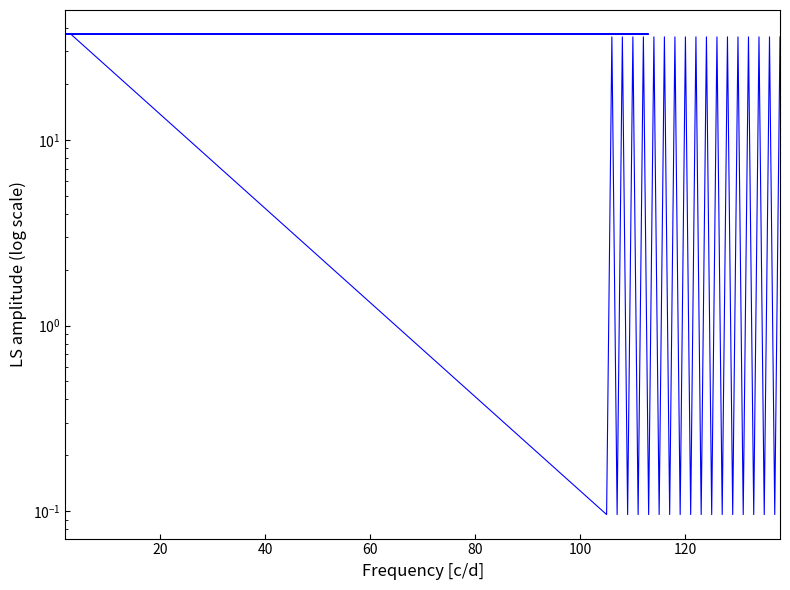

Is it true that the value at 80 is 37.2?

True